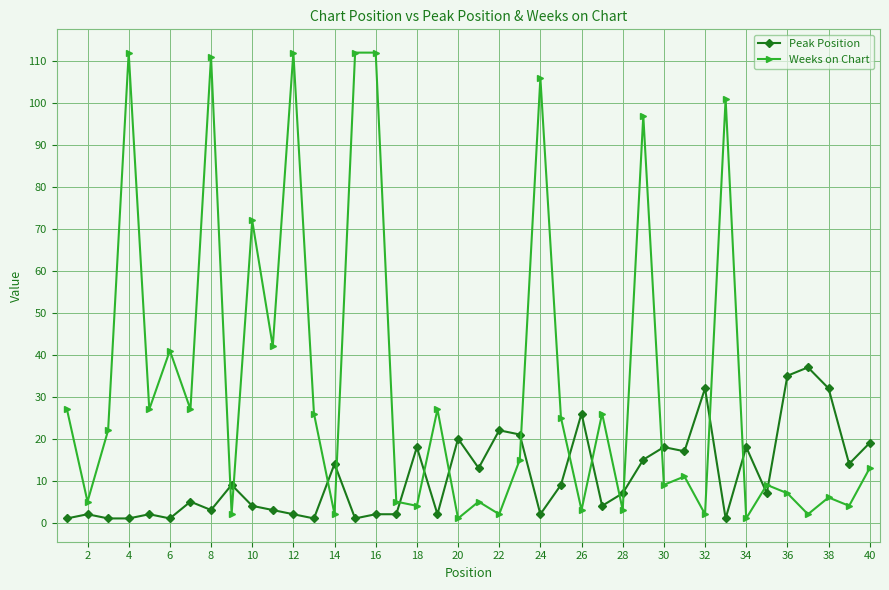

How many times do Peak Position and Weeks on Chart cross each other?

17